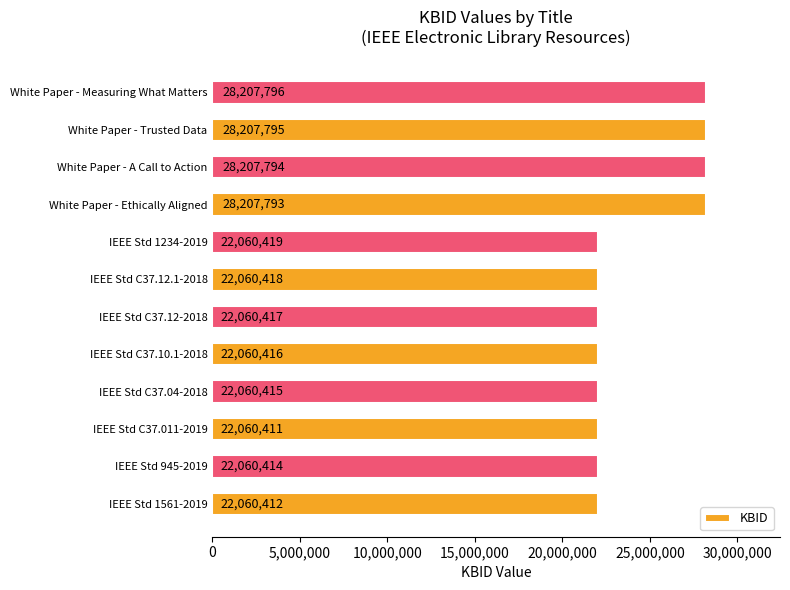

Between IEEE Std 1234-2019 and White Paper - Trusted Data, which is larger?

White Paper - Trusted Data